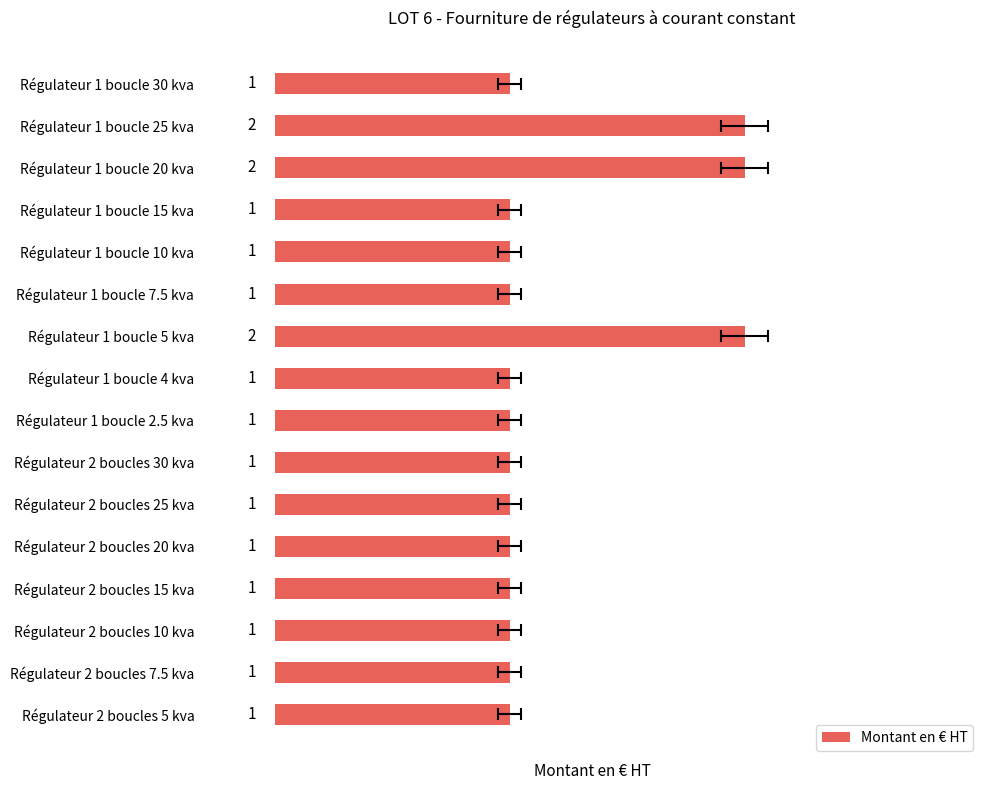

Is it true that the value at Régulateur 1 boucle 20 kva is 1?

False